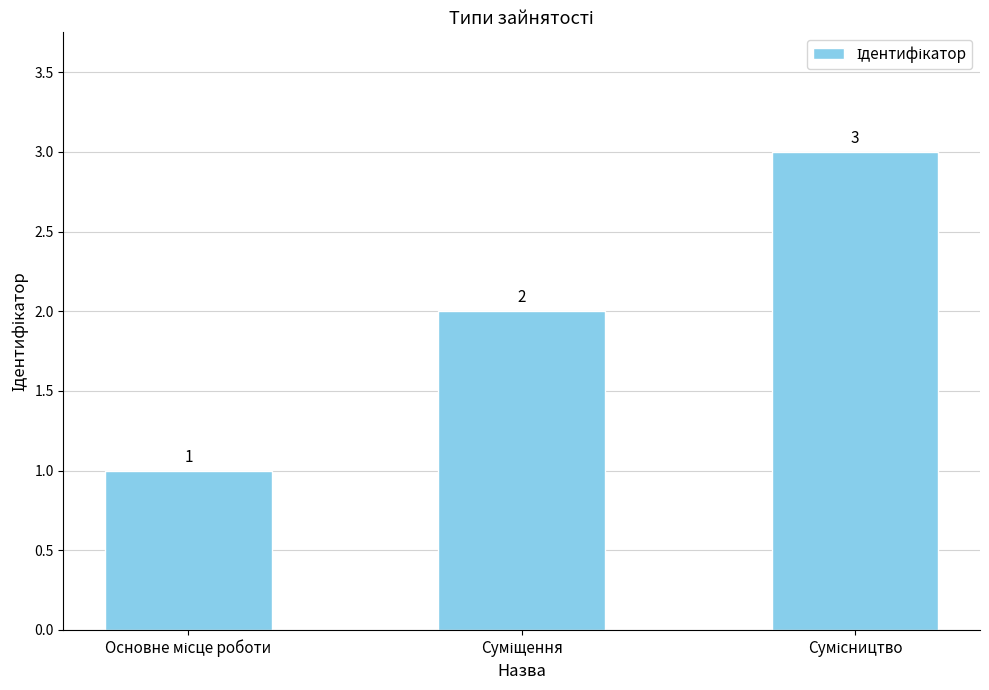

How many values are between 1 and 3?

3